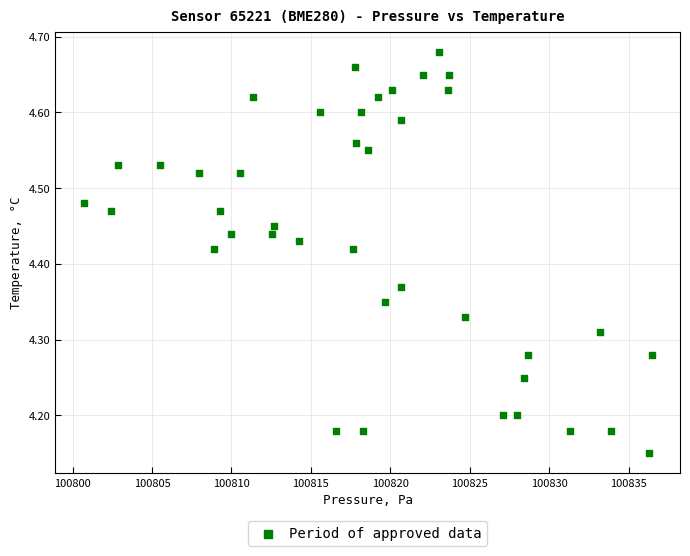

What is the range of Y values (max minus min)?

0.5